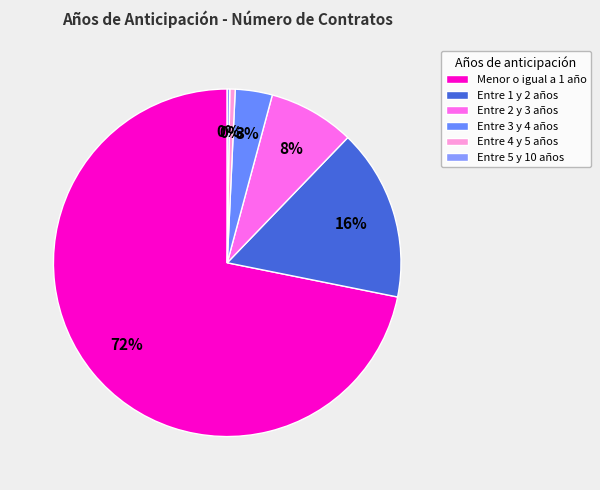

Which slice represents more than half of the pie?

Menor o igual a 1 año